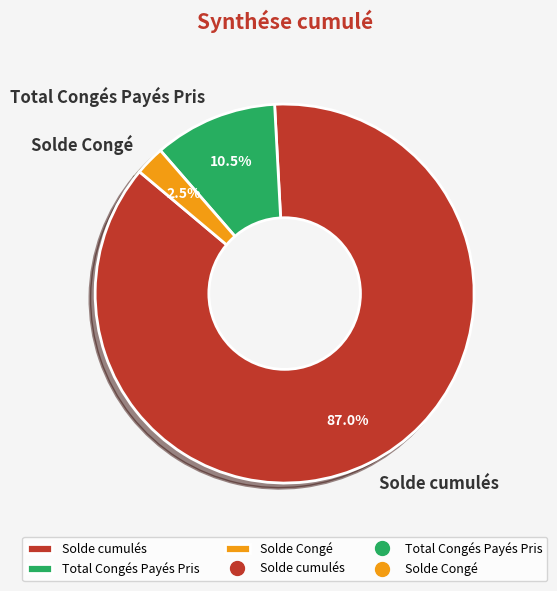

Count the number of slices in the pie.

3